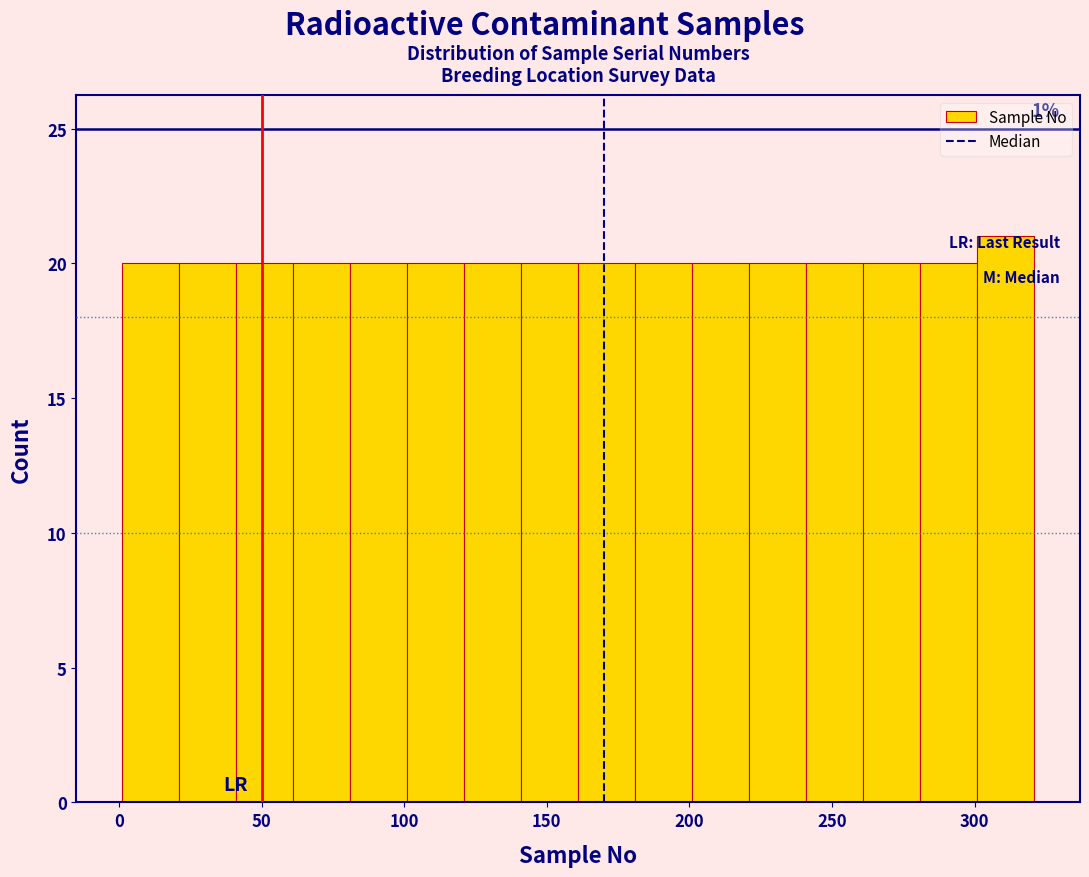

Over which range of the x-axis is the bar tallest?

301 to 321